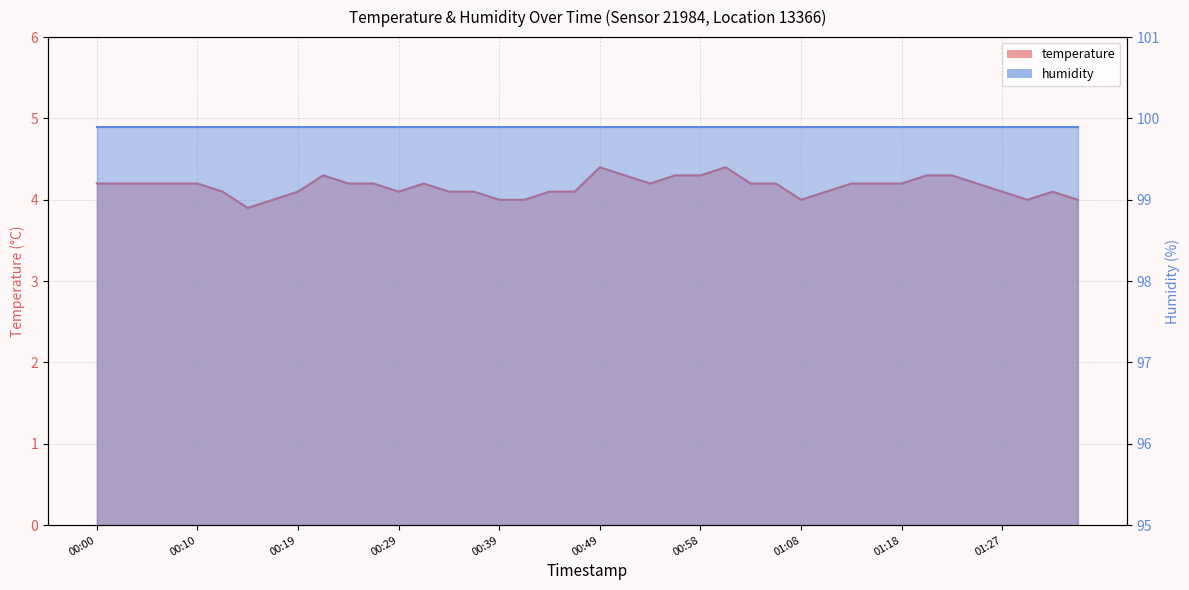

Is it true that the value at 00:22 is 4.3?

True